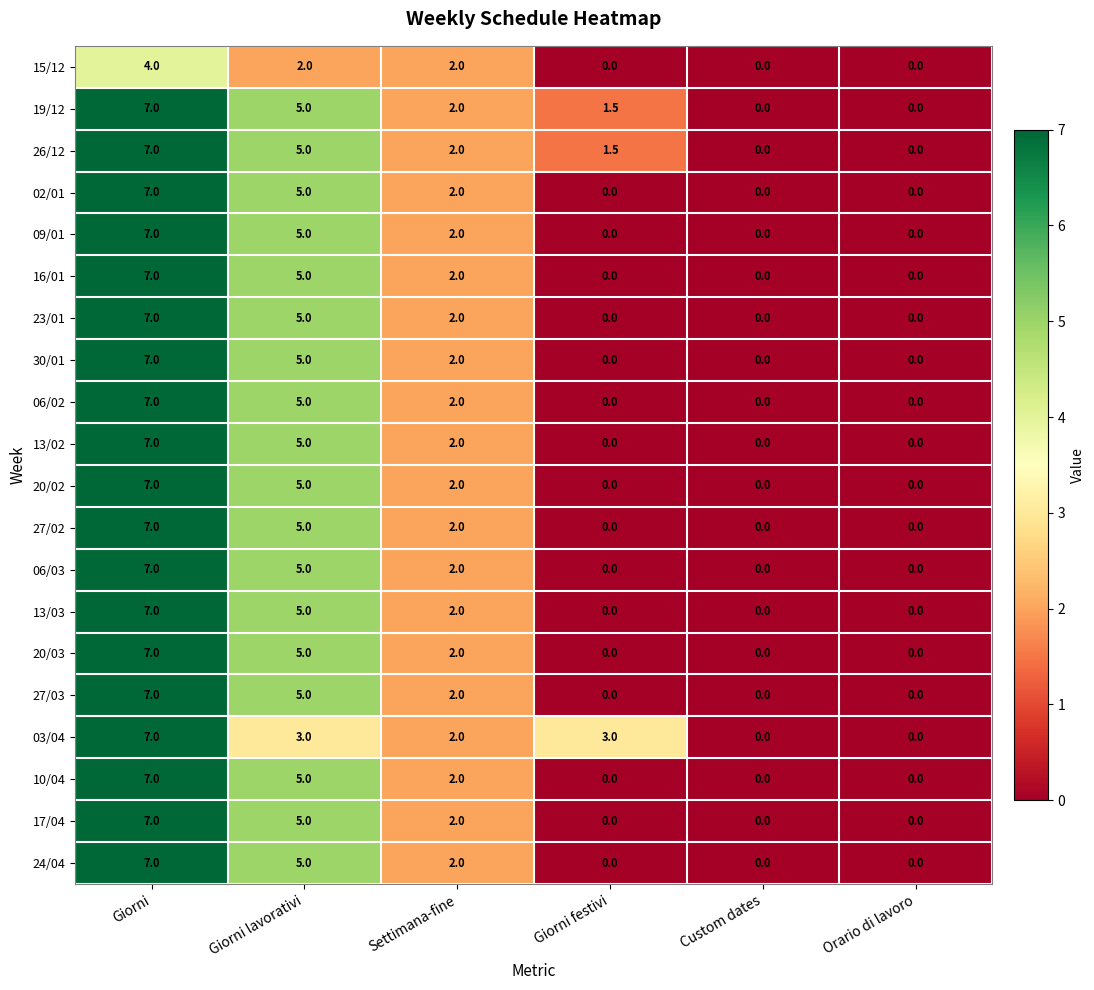

What is the difference between the maximum and minimum values in the 24/04 series?

7.0